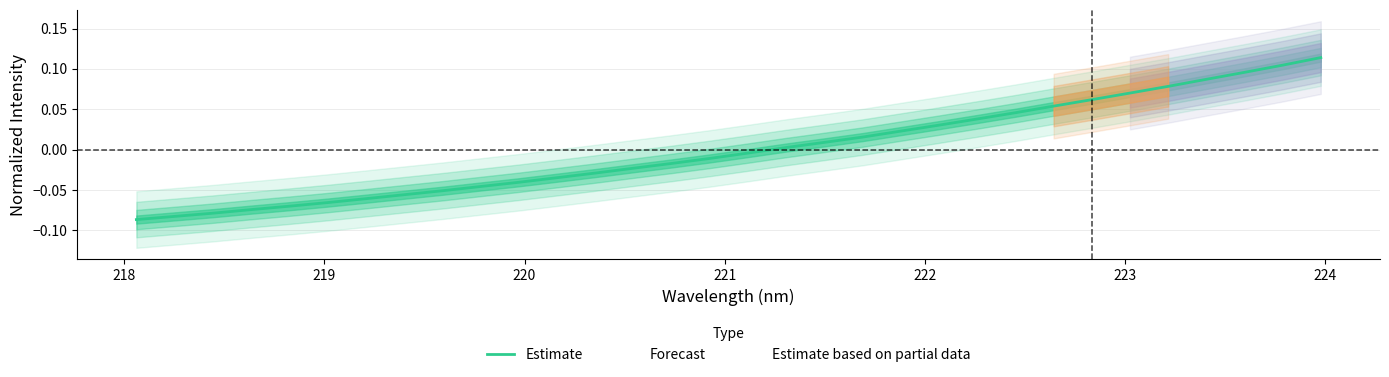

Reading left to right, list all the values displayed in this chart.

-0.1	-0.1	-0.1	-0.1	-0.1	-0.1	-0.1	-0.1	-0.1	-0.0	-0.0	-0.0	-0.0	-0.0	-0.0	-0.0	-0.0	0.0	0.0	0.0	0.0	0.0	0.0	0.0	0.1	0.1	0.1	0.1	0.1	0.1	0.1	0.1